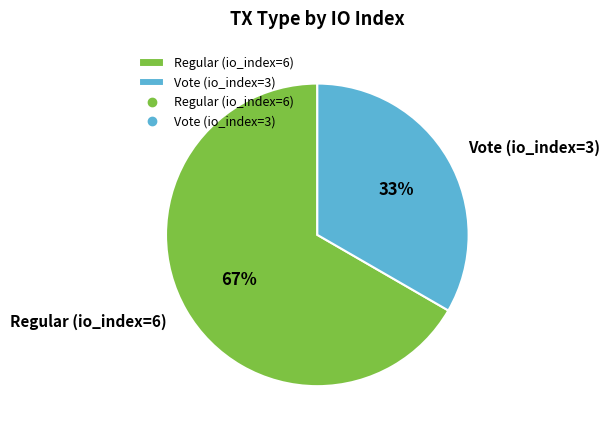

Which category has the smallest portion of the pie?

Vote (io_index=3)